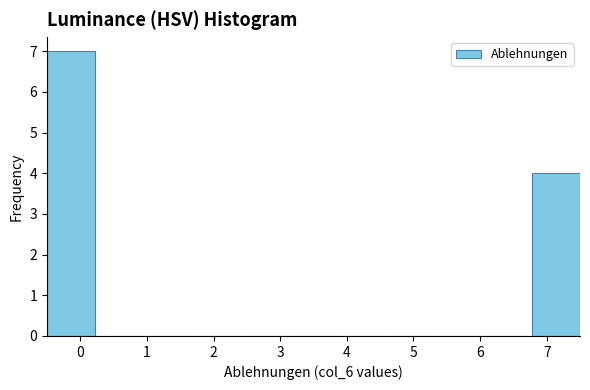

Reading left to right, list every bar in this chart as the range it spans on the x-axis followed by its height. Neither the bar edges nor the heights are printed on the chart, so give them approximately, as read against the axes.

-0.5 to 0.2: 7
0.2 to 1.0: 0
1.0 to 1.7: 0
1.7 to 2.4: 0
2.4 to 3.1: 0
3.1 to 3.9: 0
3.9 to 4.6: 0
4.6 to 5.3: 0
5.3 to 6.0: 0
6.0 to 6.8: 0
6.8 to 7.5: 4